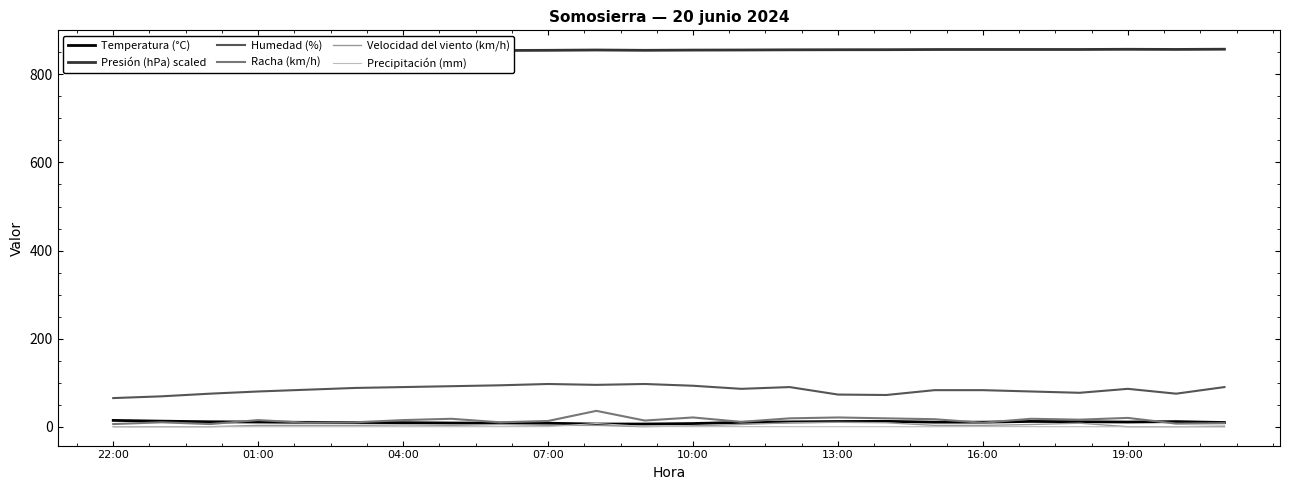

What value does the Temperatura (°C) series have at 19?

12.0